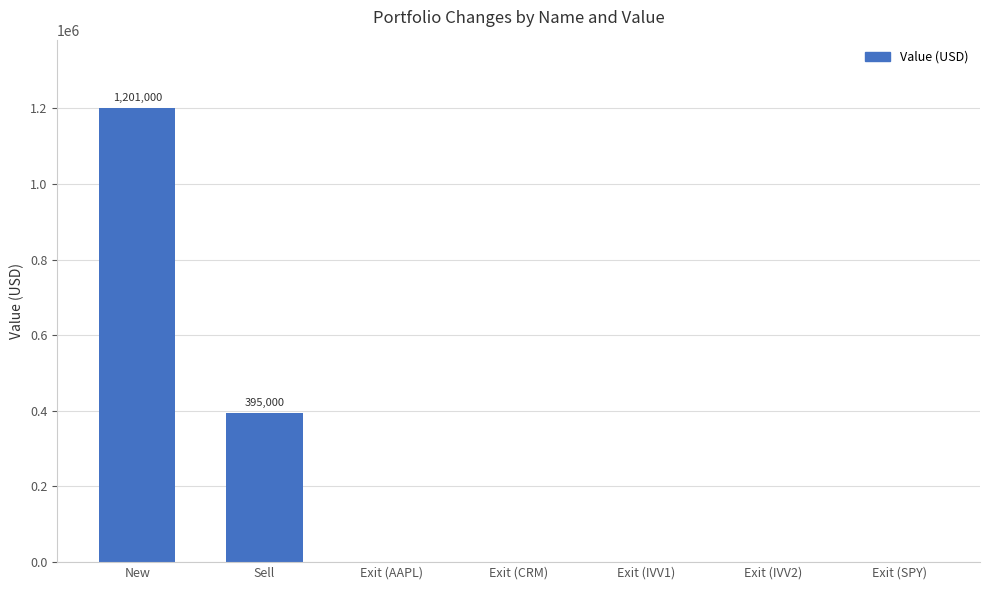

What is the sum of all values?

1596000